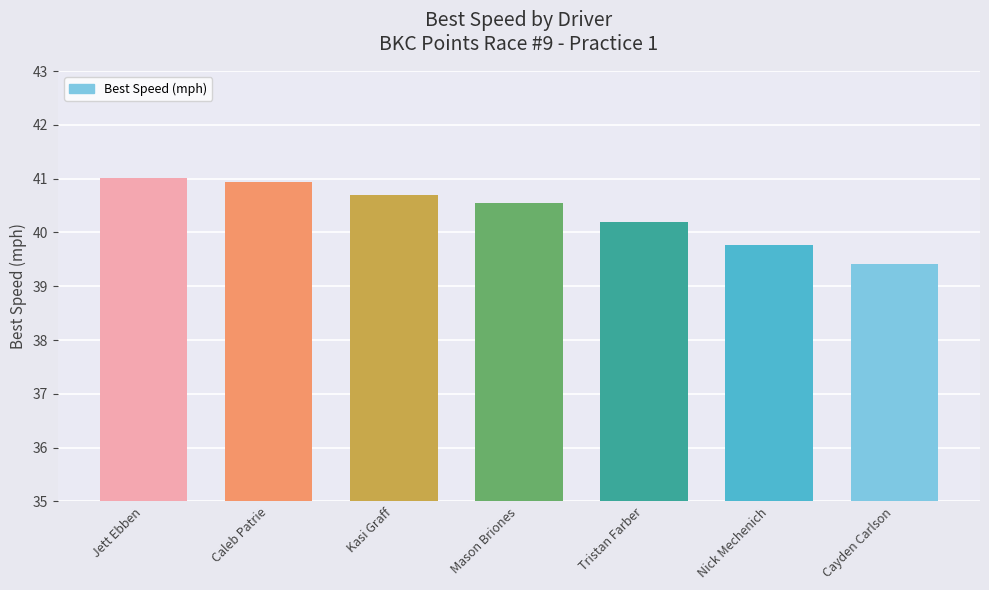

Reading right to left, transcribe all the data shown in this chart.

Cayden Carlson=39.4	Nick Mechenich=39.8	Tristan Farber=40.2	Mason Briones=40.5	Kasi Graff=40.7	Caleb Patrie=40.9	Jett Ebben=41.0